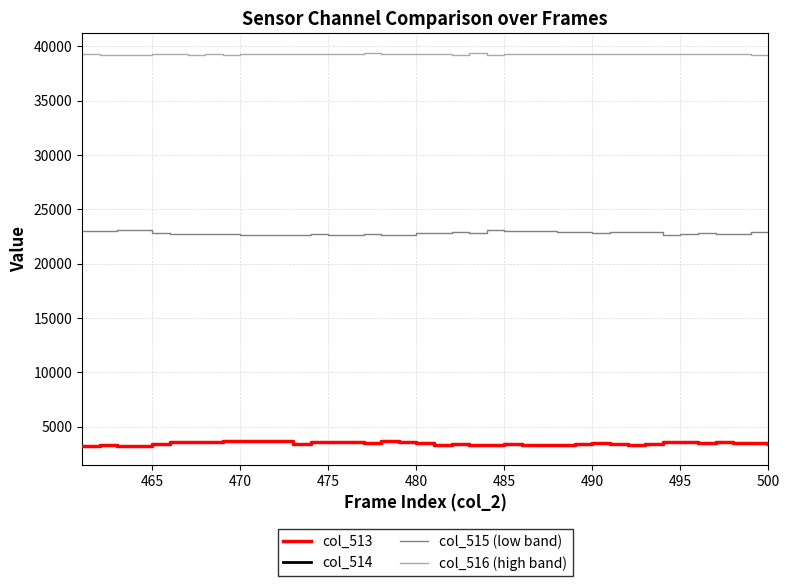

Which series has the largest total across all categories?

col_516 (high band)